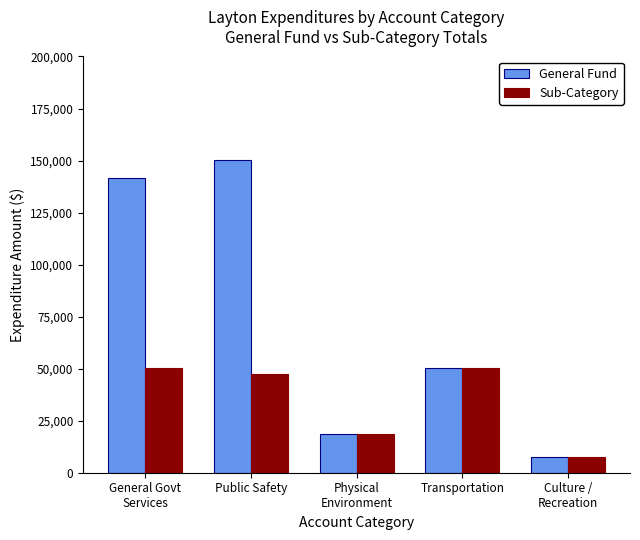

What position from the left is General Govt
Services?

1